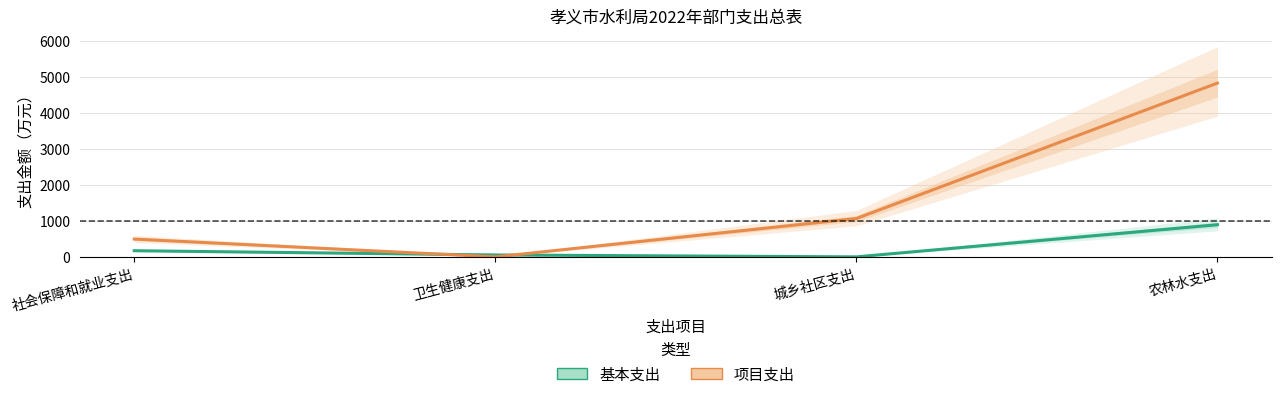

Between which two adjacent categories do 项目支出 and 基本支出 first intersect?

社会保障和就业支出 and 卫生健康支出